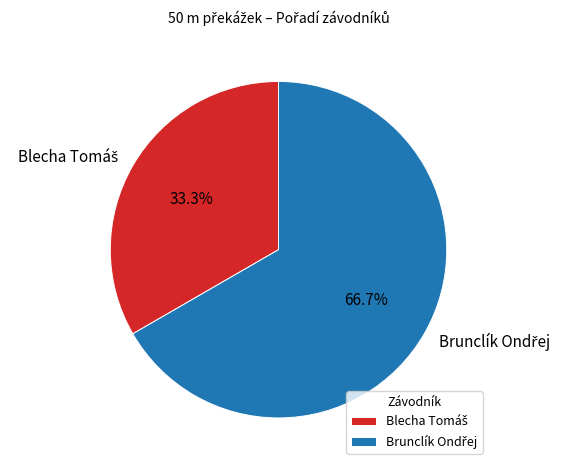

Is there any slice that represents more than half of the pie?

Yes